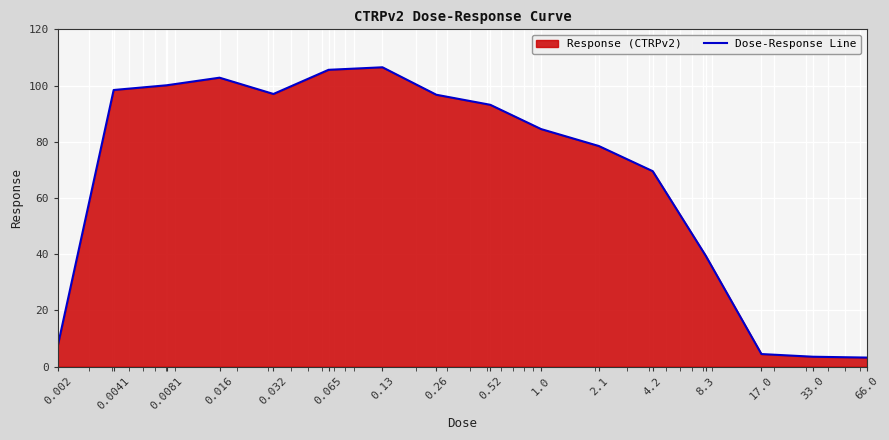

What position from the left is 8.3?

13